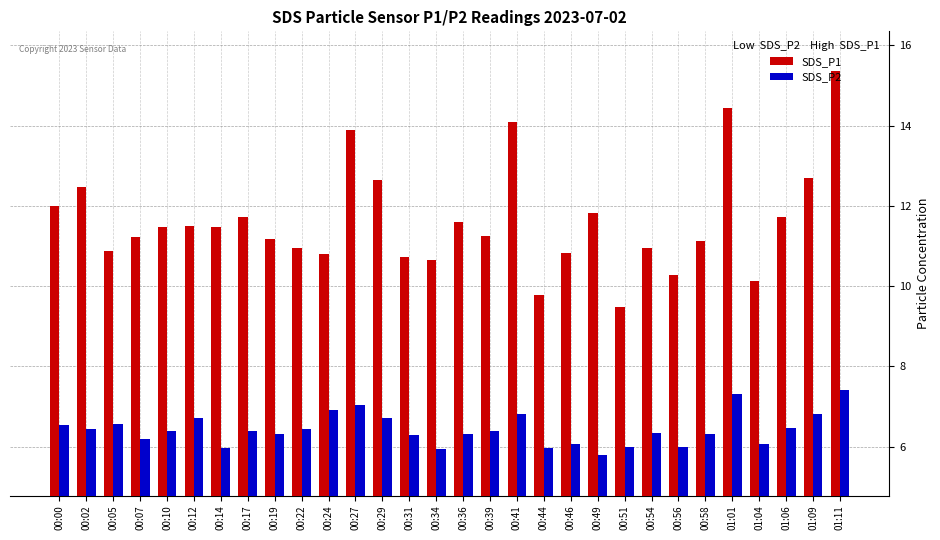

Is the value of SDS_P2 at 00:44 greater than the value of SDS_P1 at 00:31?

No